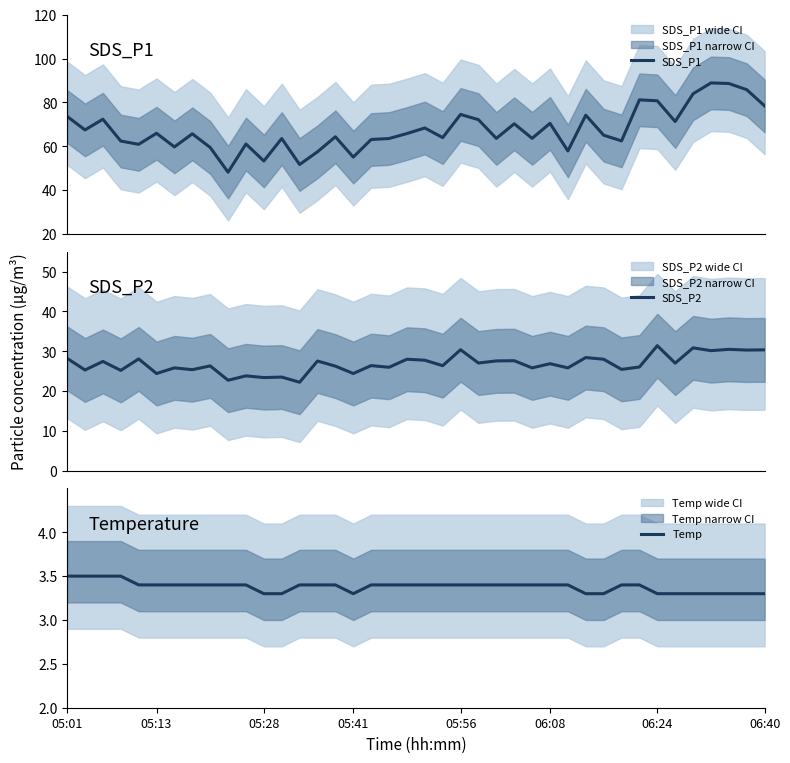

What is the average value of the SDS_P2 series?

26.9